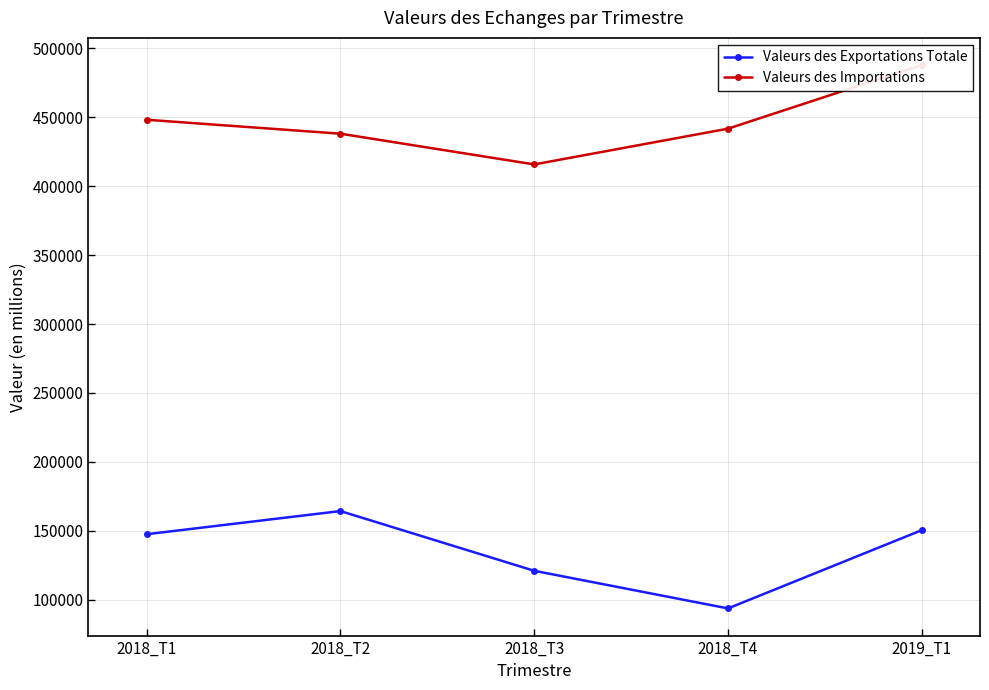

What is the difference between the Valeurs des Exportations Totale values at 2018_T1 and 2018_T3?

26521.2